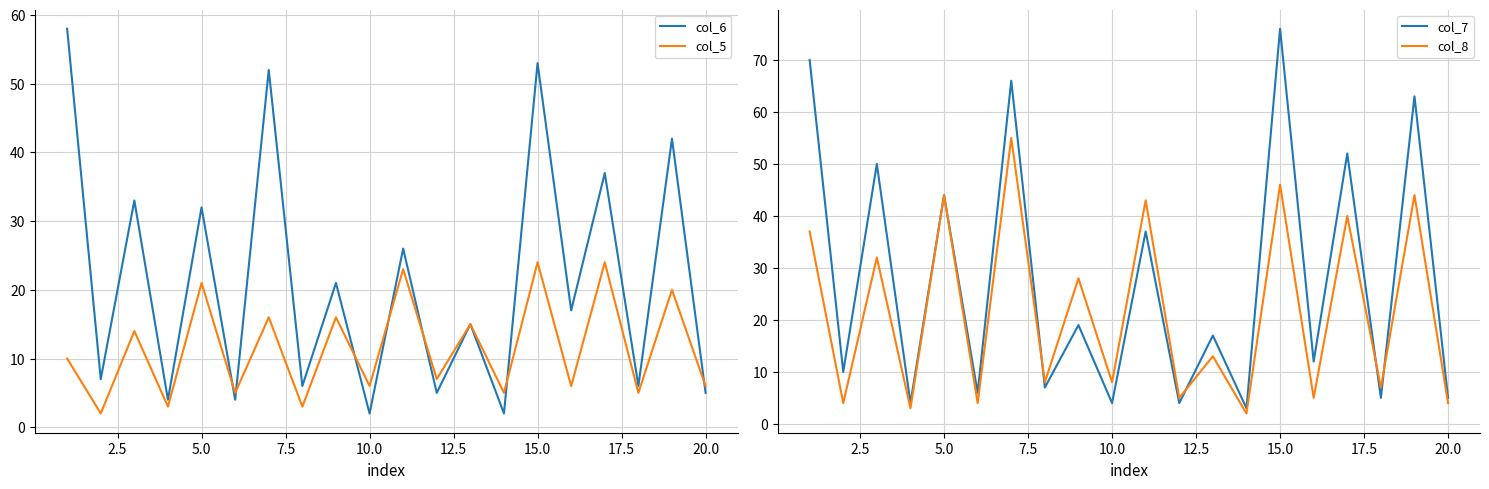

True or false: col_7 has a value of 76 at 15.0.

True